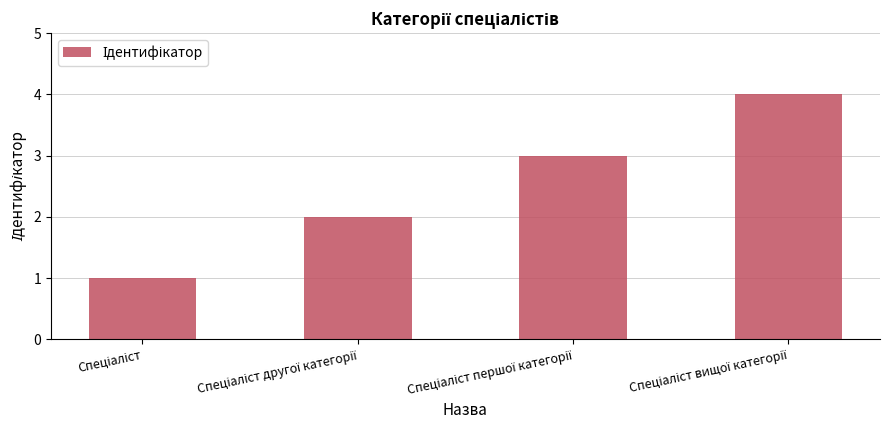

What is the difference between the maximum and minimum values?

3